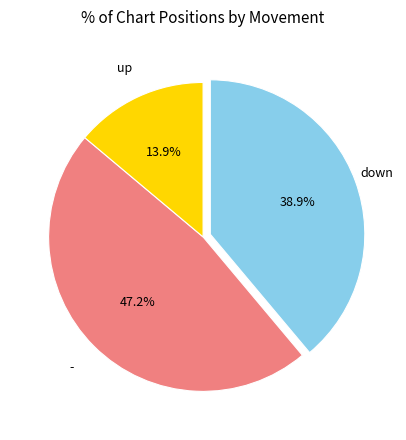

Is there any slice that represents more than half of the pie?

No